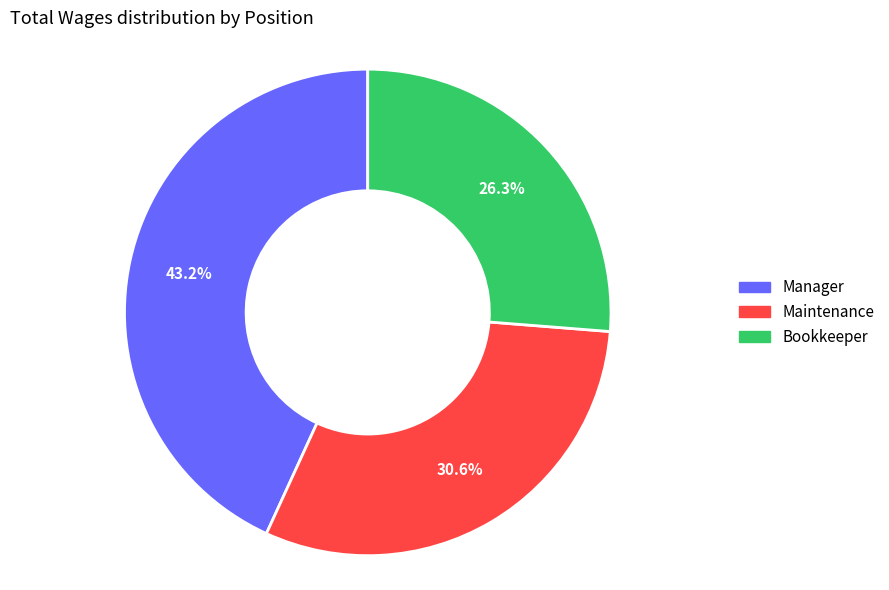

The Manager slice represents 43% of the pie. True or false?

True